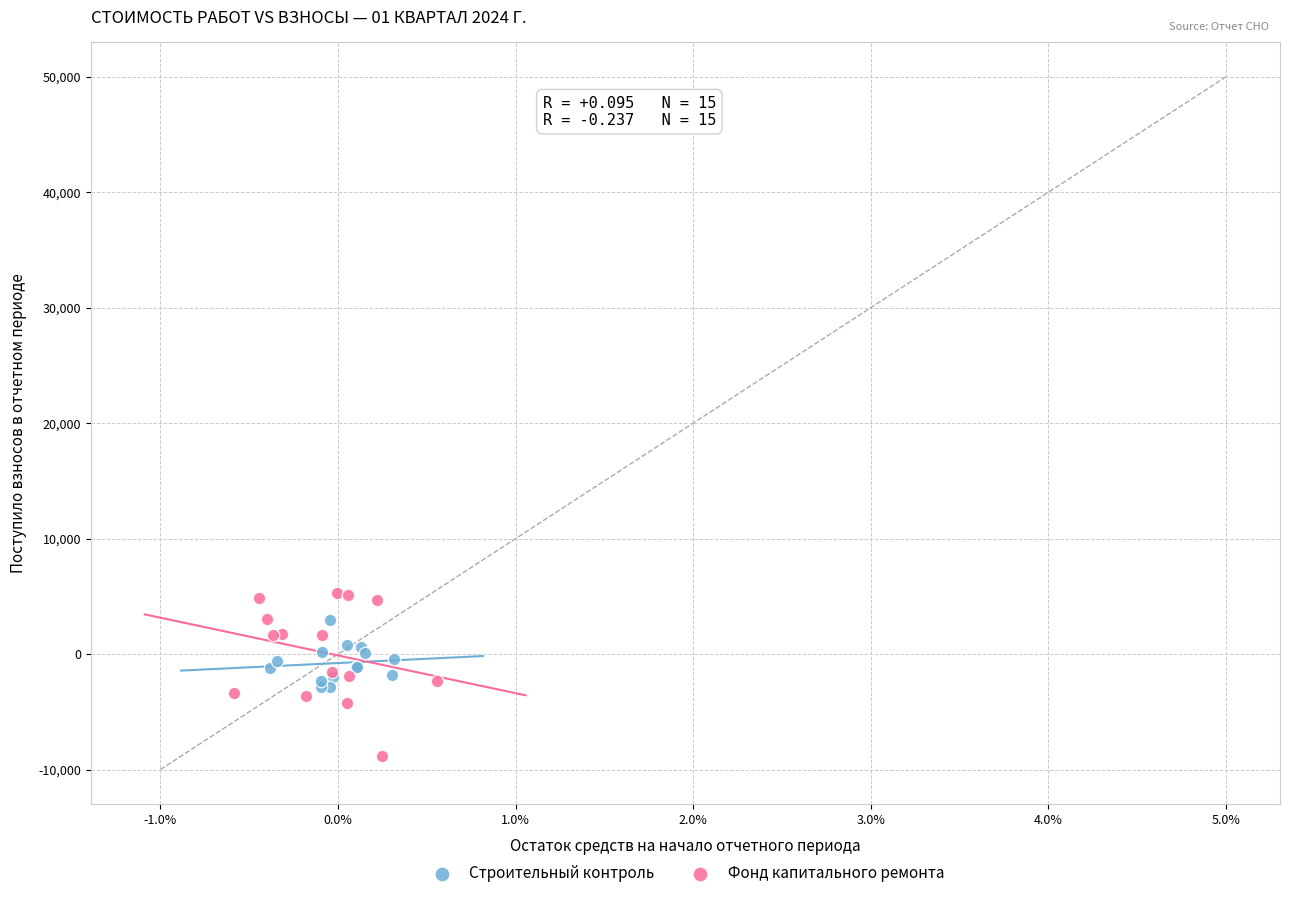

Which series reaches the minimum Y coordinate?

Фонд капитального ремонта